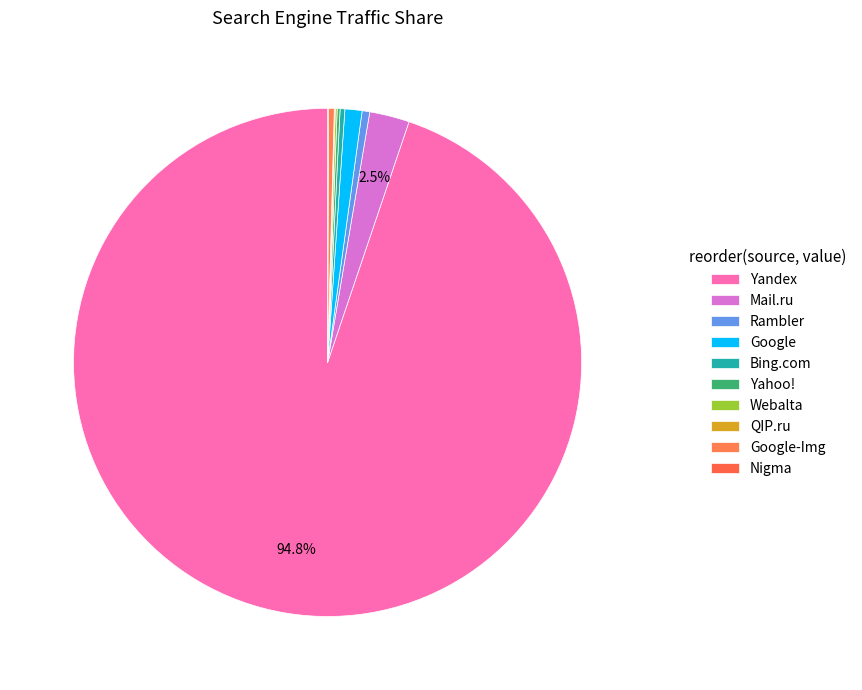

Rank the categories by value from highest to lowest.

Yandex, Mail.ru, Google, Rambler, Google-Img, Bing.com, Yahoo!, Webalta, QIP.ru, Nigma